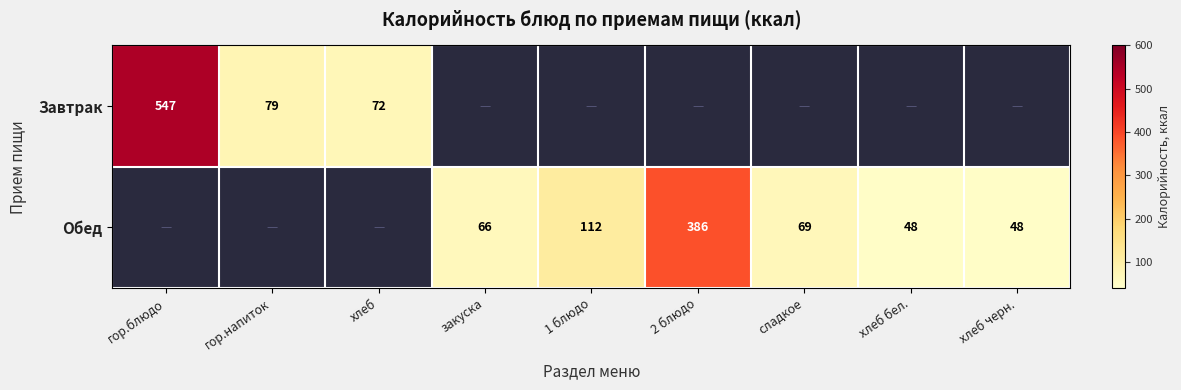

True or false: Обед has a value of 40 at закуска.

False